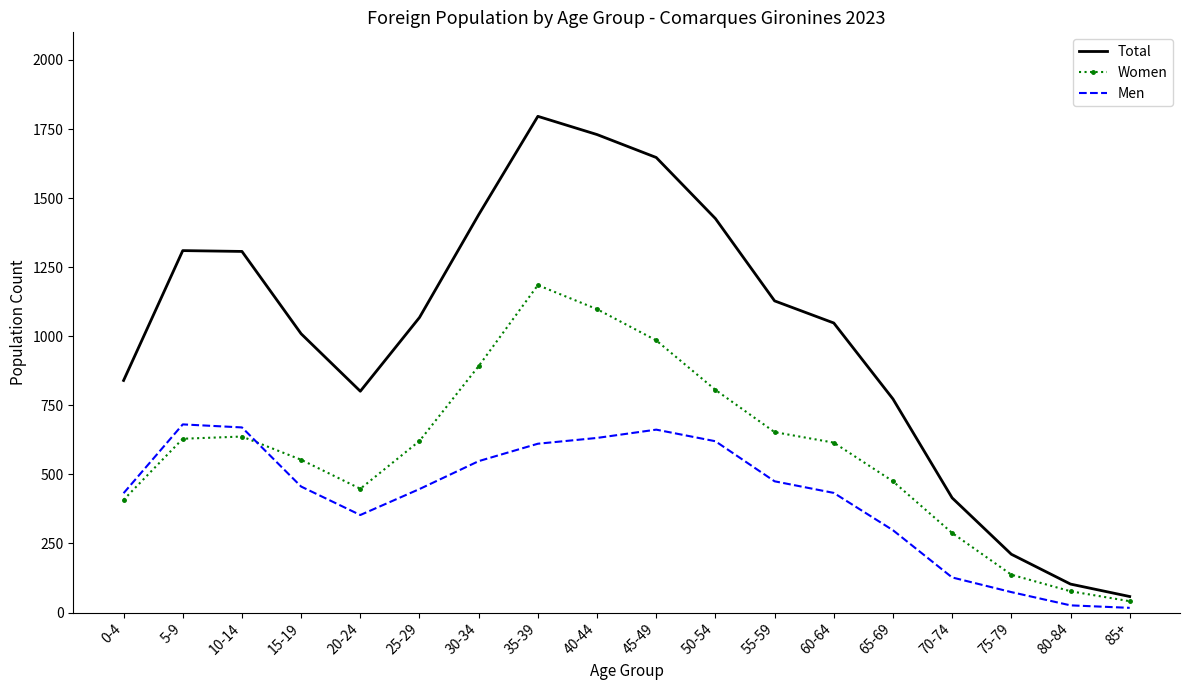

List the series in order of their overall mean, highest first.

Total, Women, Men